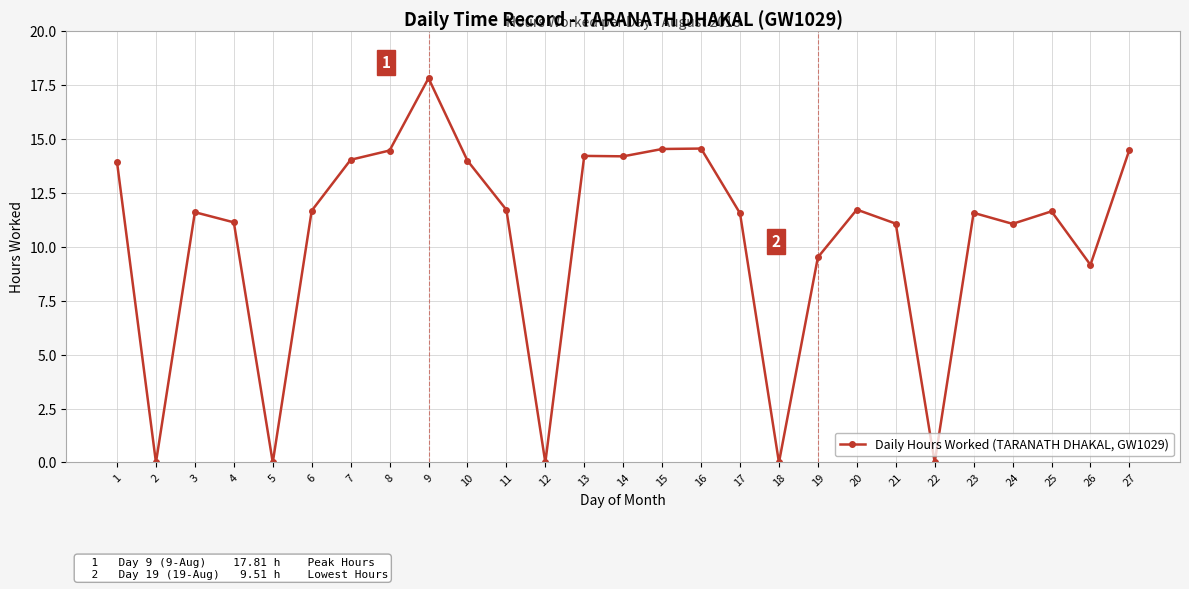

How many series are shown in this chart?

1